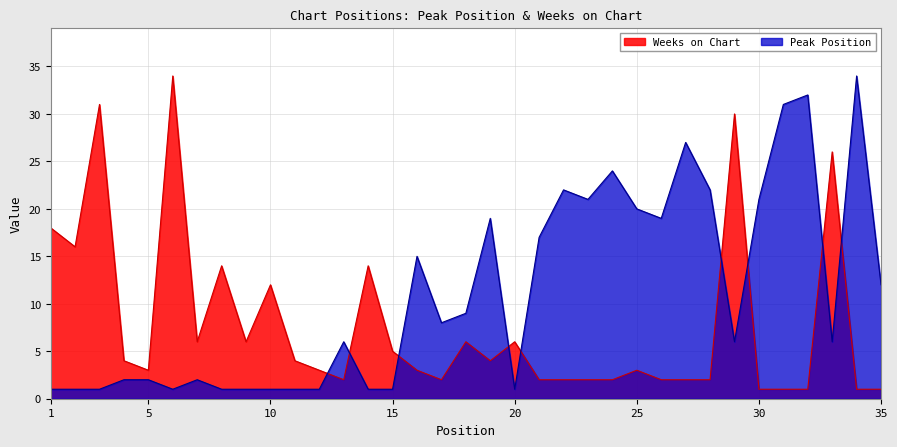

What is the difference between the maximum and second lowest values in the Weeks on Chart series?

33